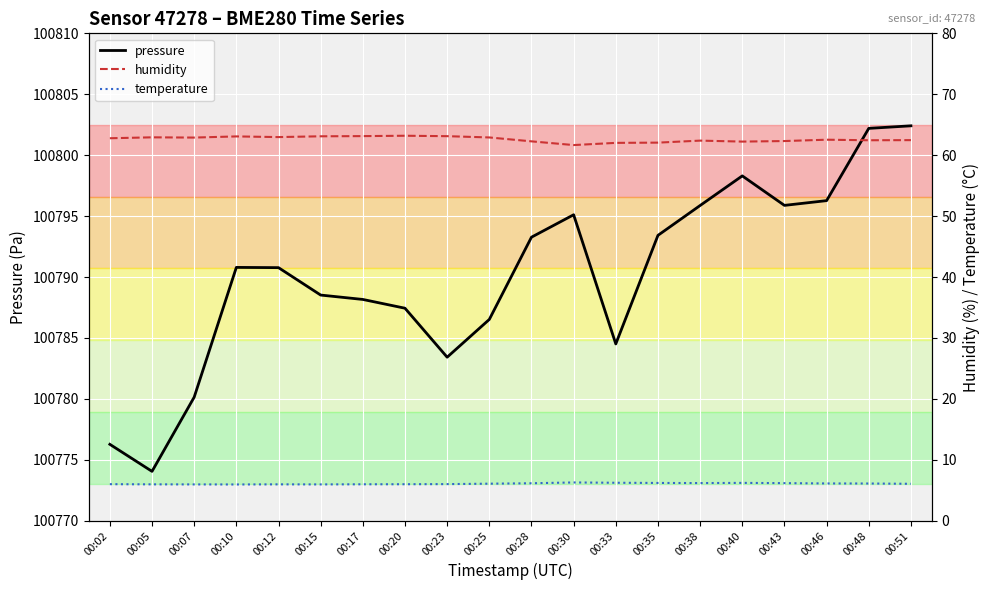

In pressure, how many points are lower than both neighbors (excluding endpoints)?

4